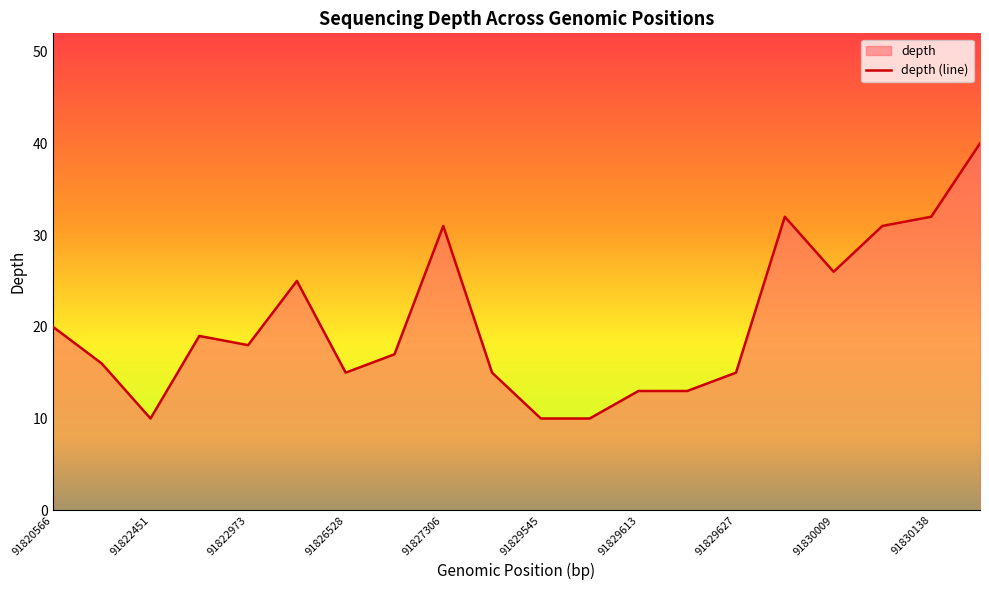

True or false: there are more than 0 points higher than both neighbors.

True